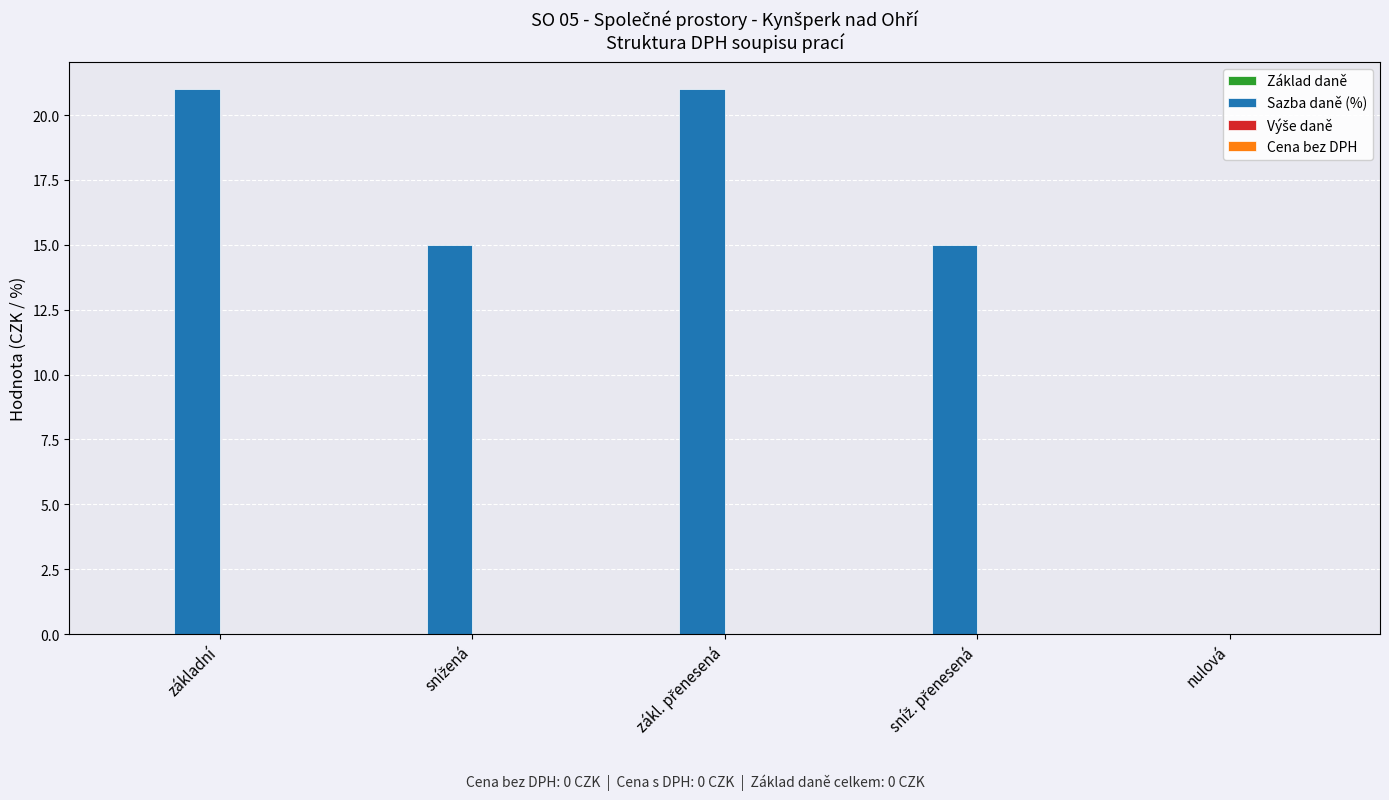

The value at nulová is 13. True or false?

False